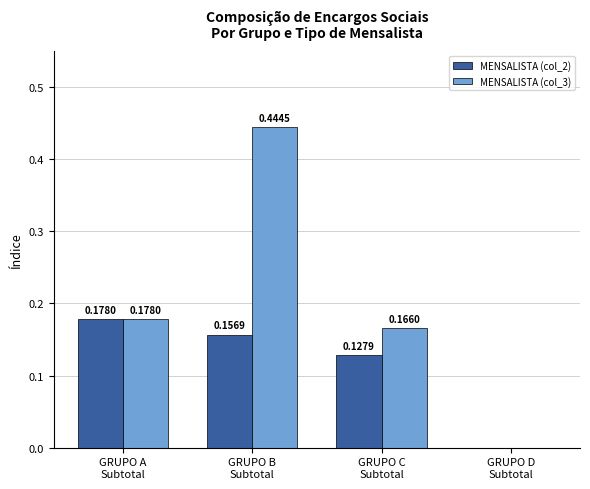

Which series has the largest total across all categories?

MENSALISTA (col_3)